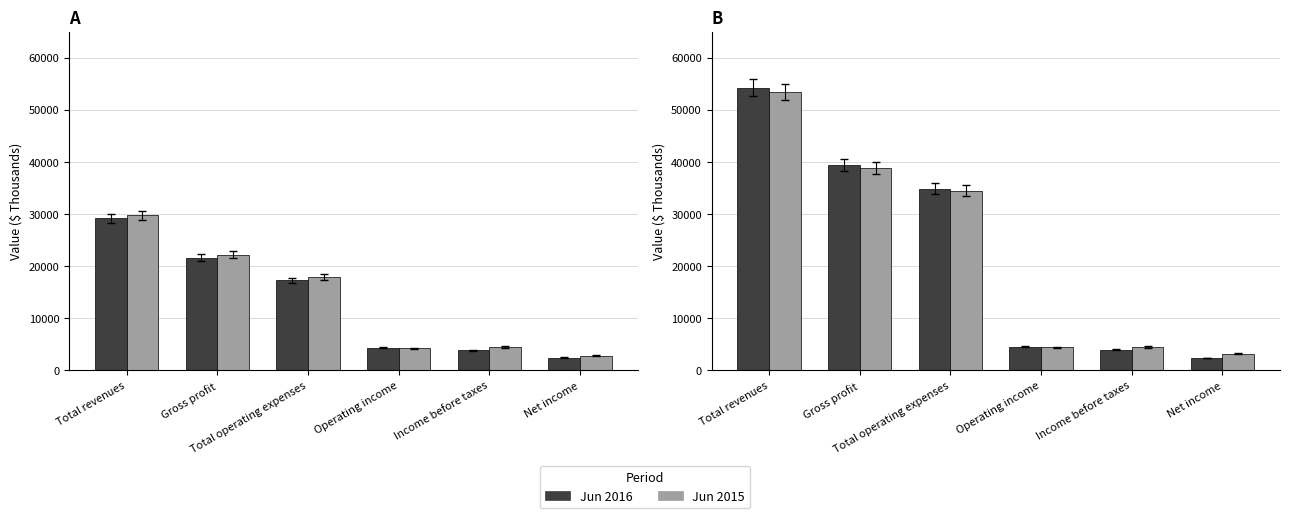

What position from the left is Total revenues?

1